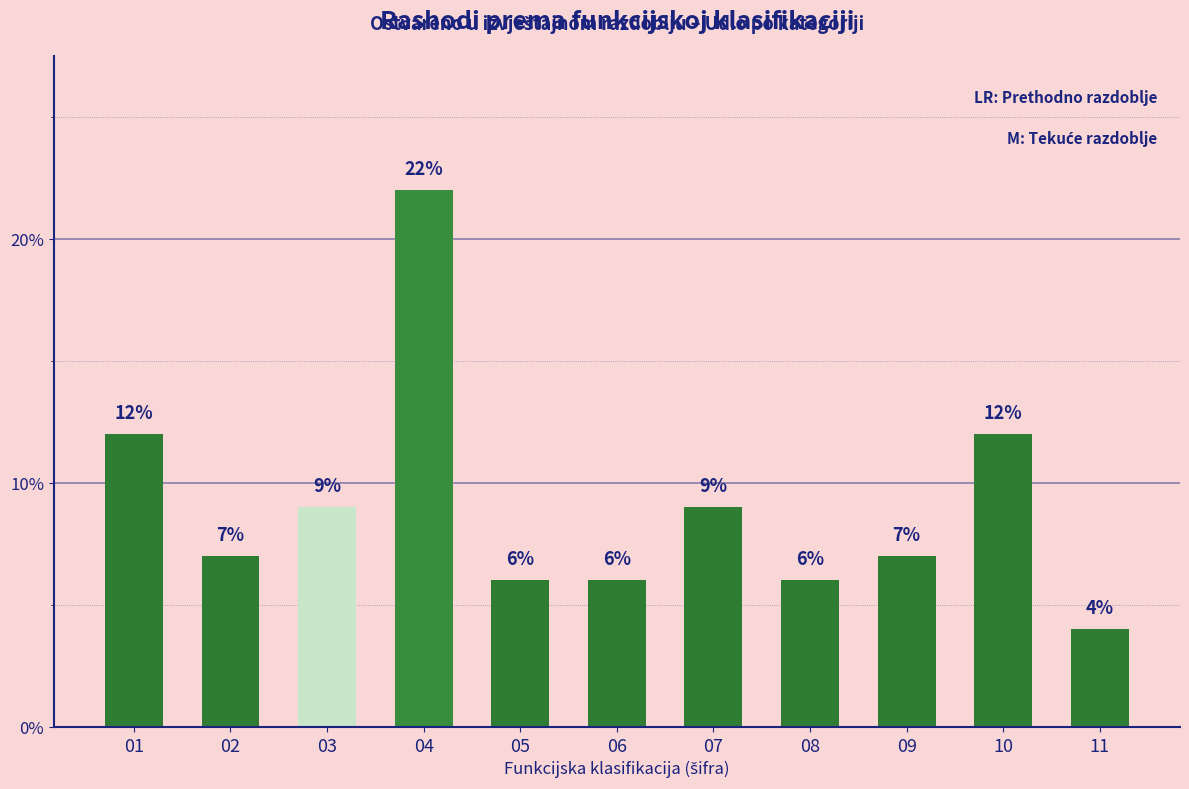

Read the value at 08, to the nearest 10.

10